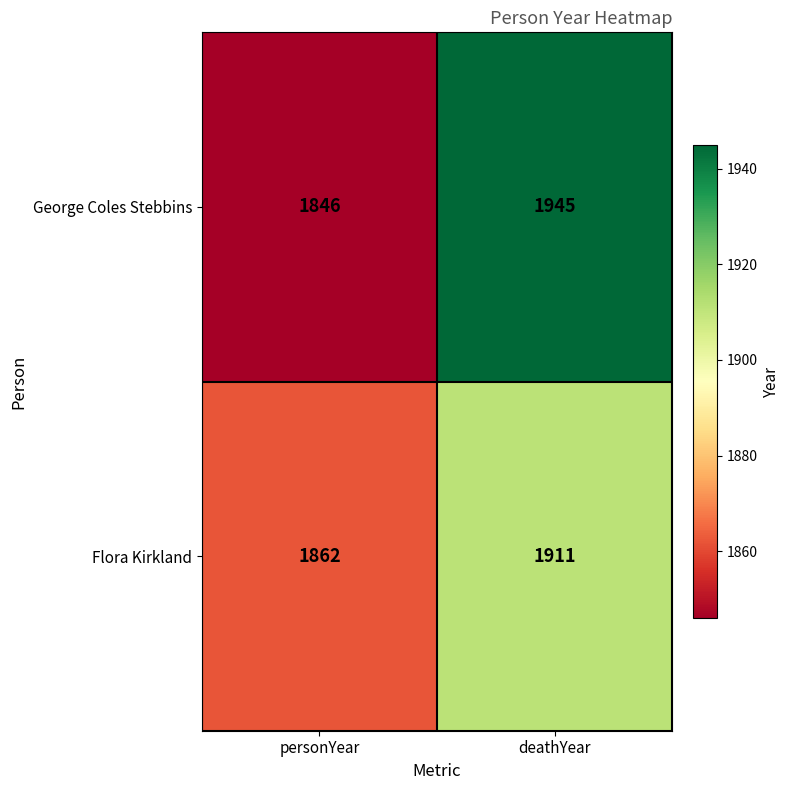

Which series has the widest spread of values?

George Coles Stebbins